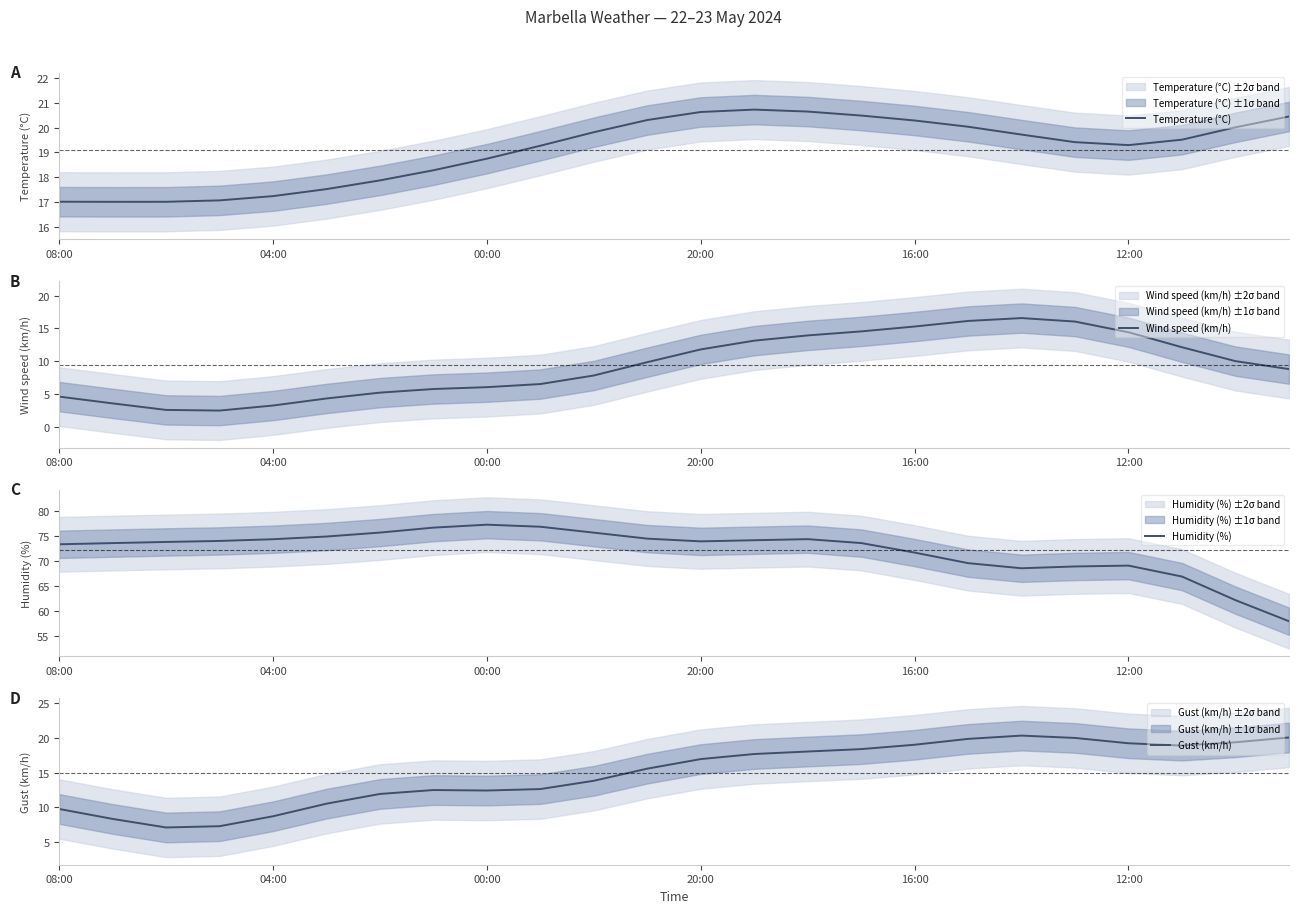

True or false: Temperature (°C) and Humidity (%) intersect in this chart.

False